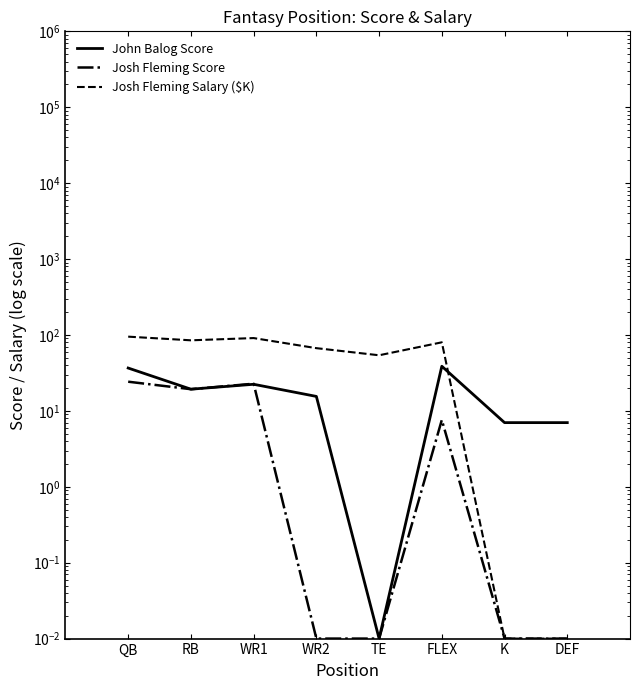

Which series has the largest range (max minus min)?

Josh Fleming Salary ($K)